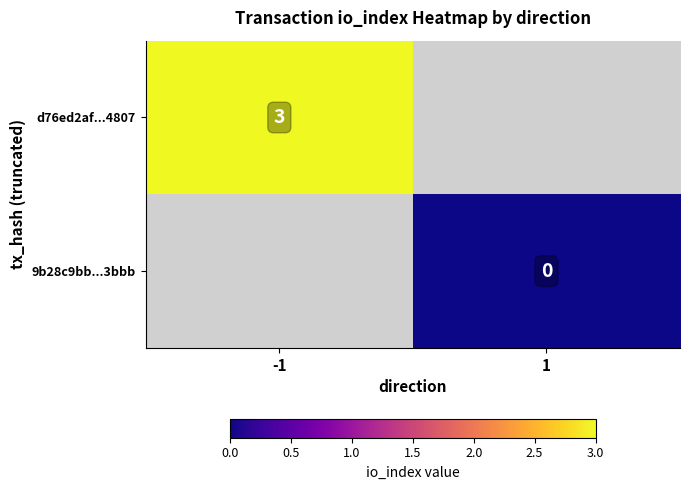

Which has a higher value, 1 or -1?

-1